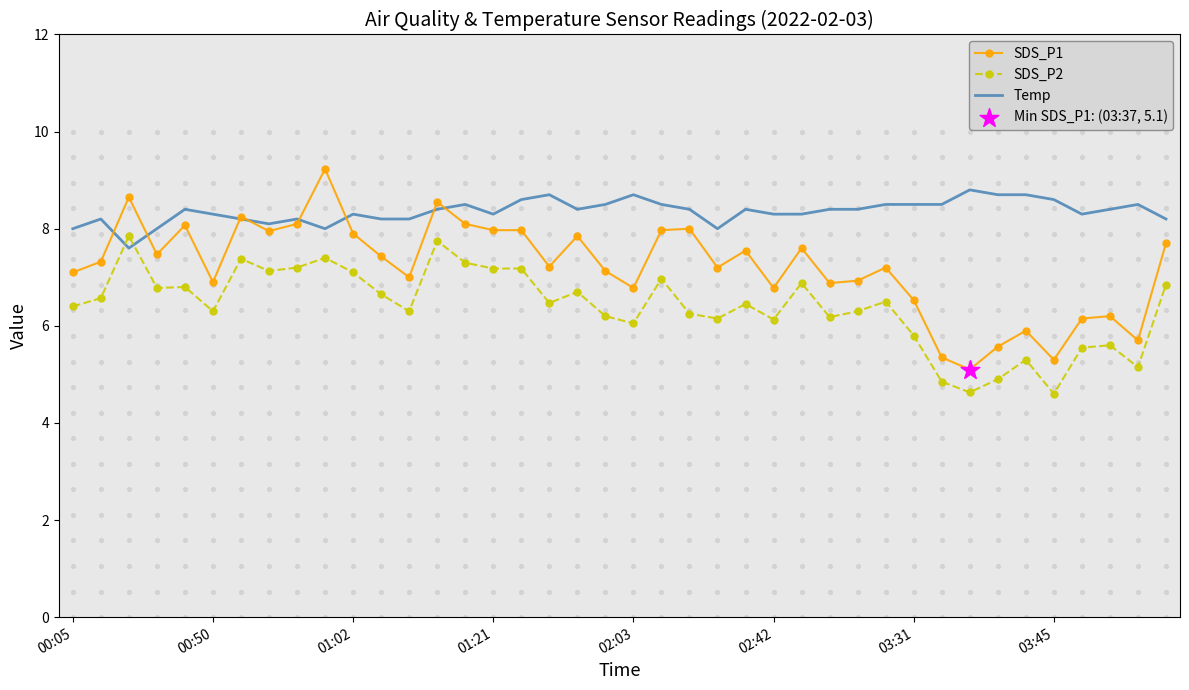

What are all the series names shown in the legend?

SDS_P1, SDS_P2, Temp